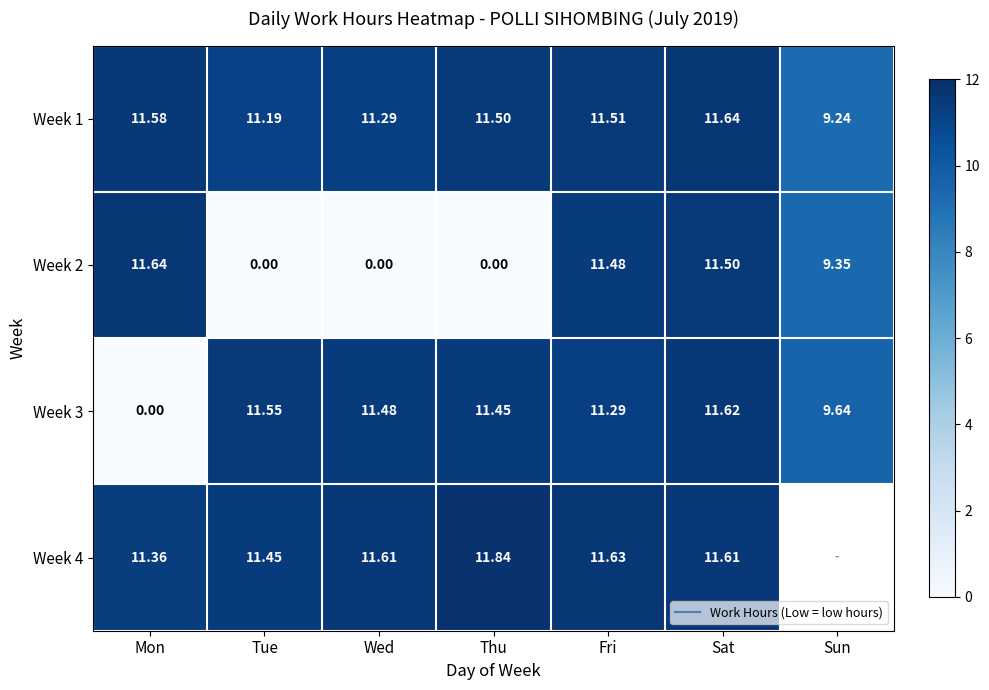

Between Fri and Sat, which series saw the biggest shift?

Week 3